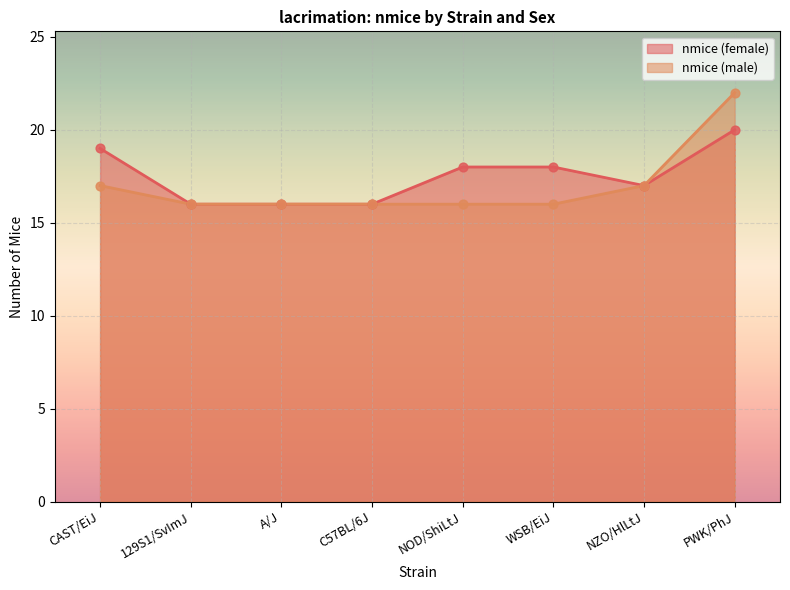

Which series contains the highest Y value?

nmice (male)